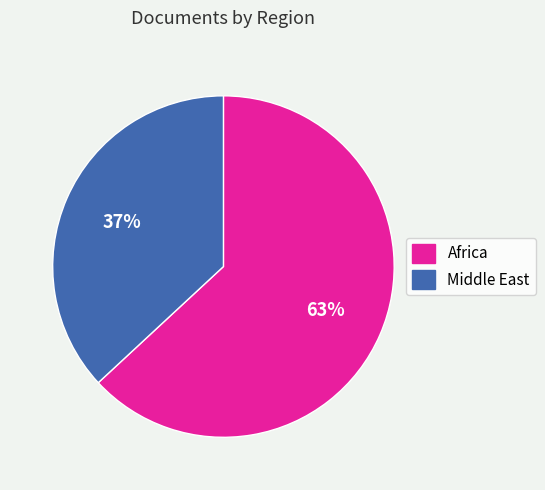

What is the ratio of the value at Middle East to the value at Africa?

0.6